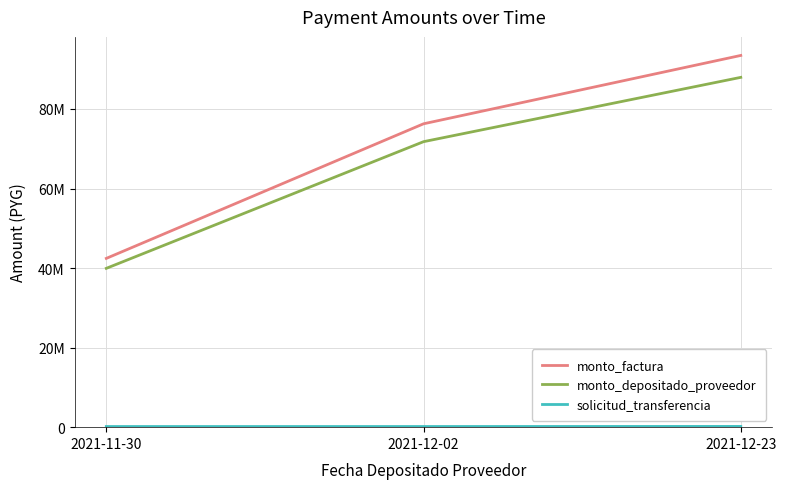

True or false: monto_depositado_proveedor has a value of 125162591 at 2021-12-23.

False